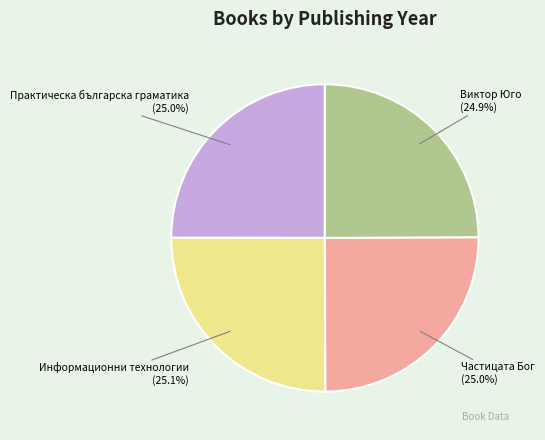

How many segments does this pie chart have?

4